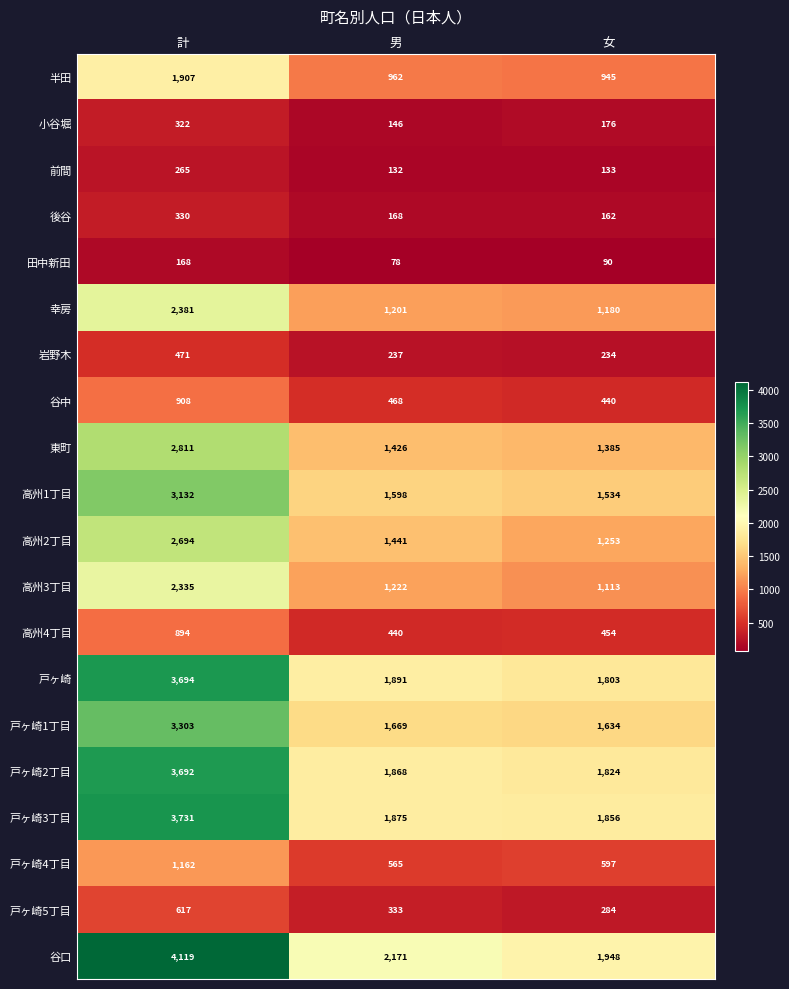

What is the total value across all series at 計?

38936